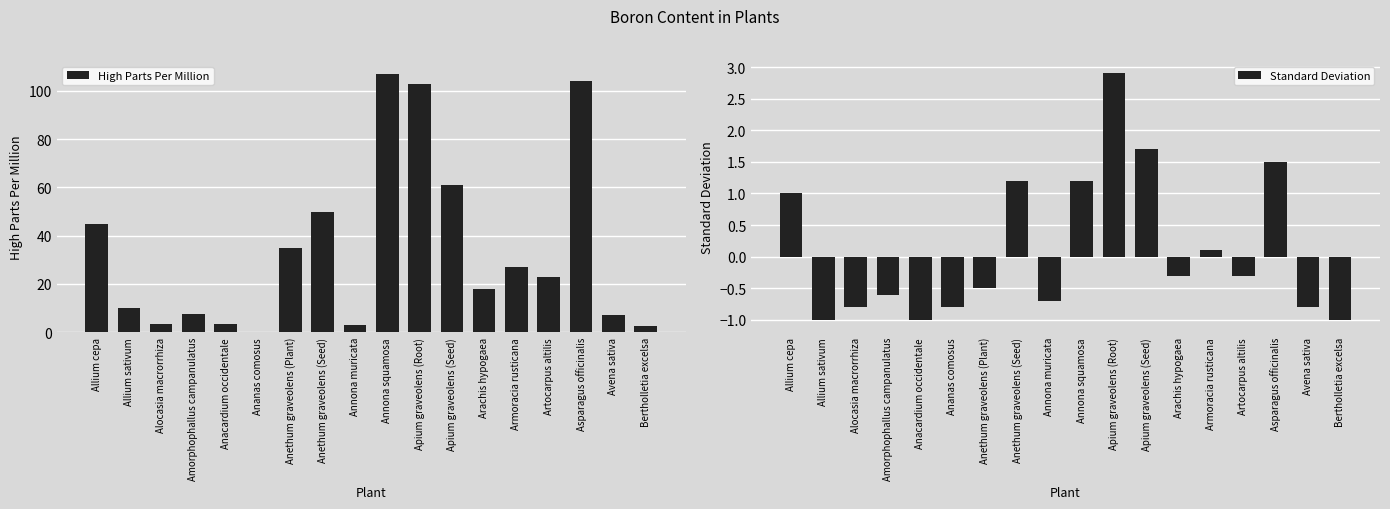

List the series in order of their peak value, lowest first.

Standard Deviation, High Parts Per Million